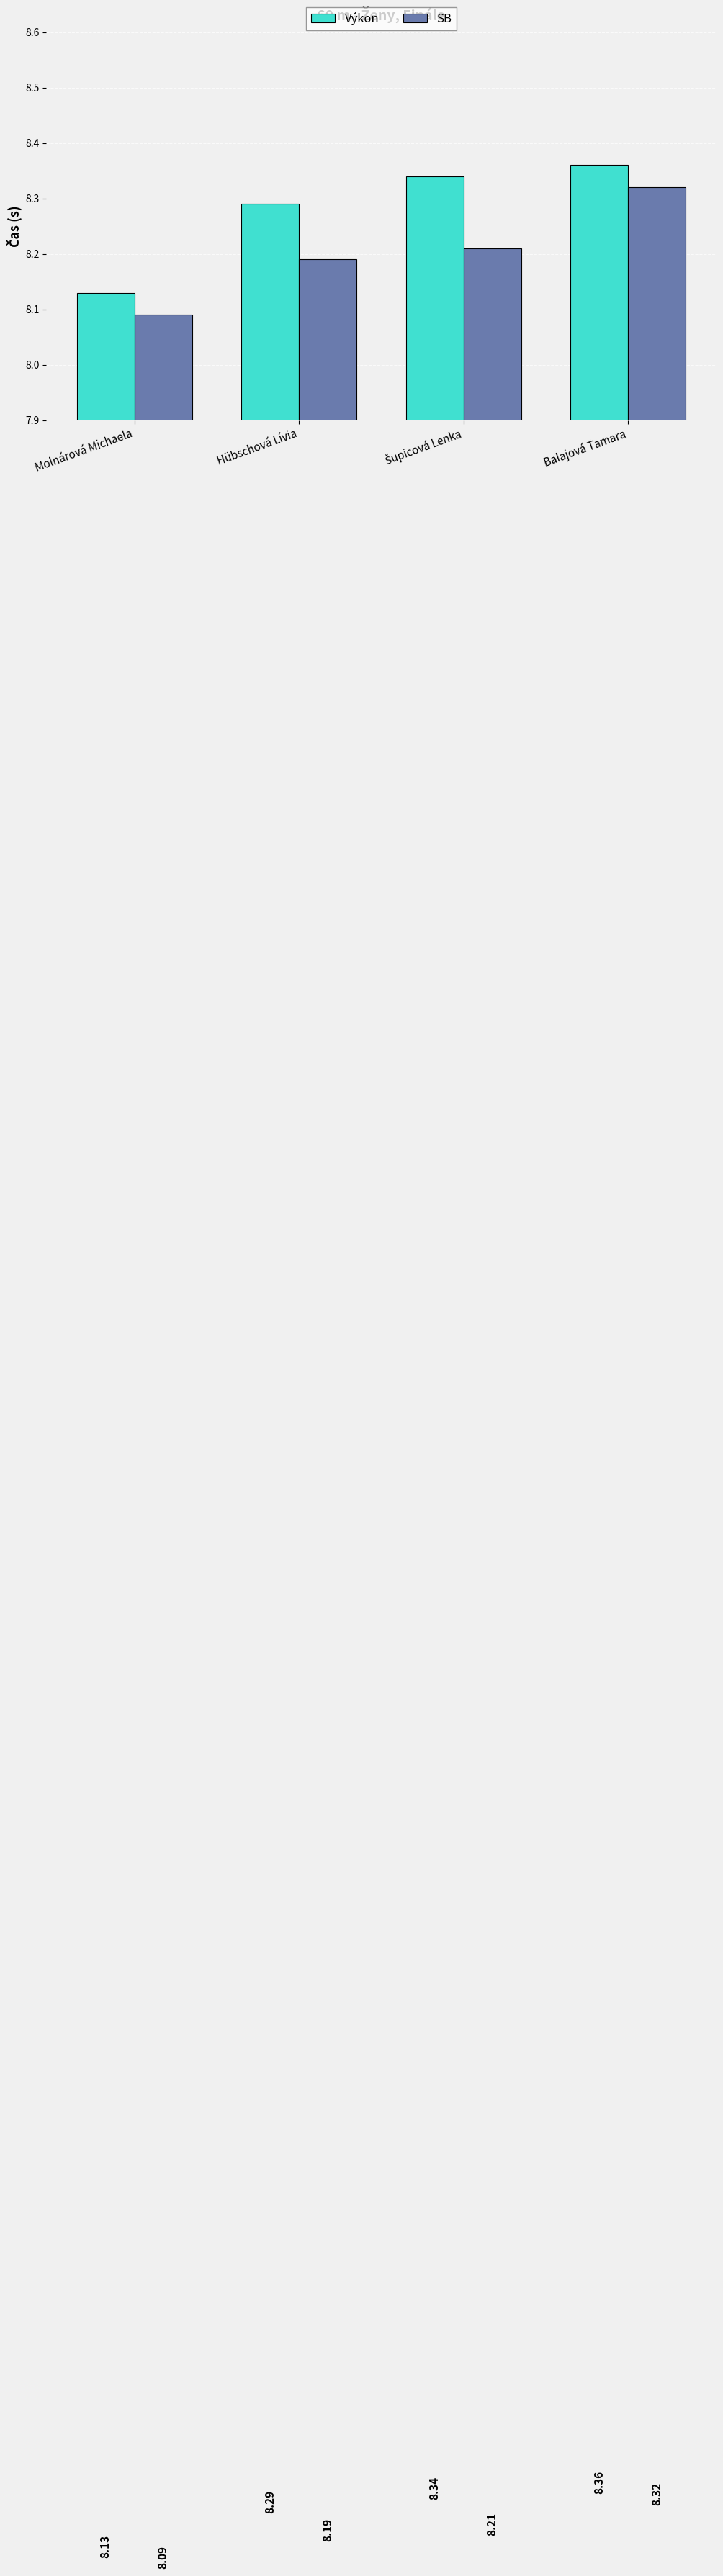

At which category is the sum across all series the highest?

Balajová Tamara